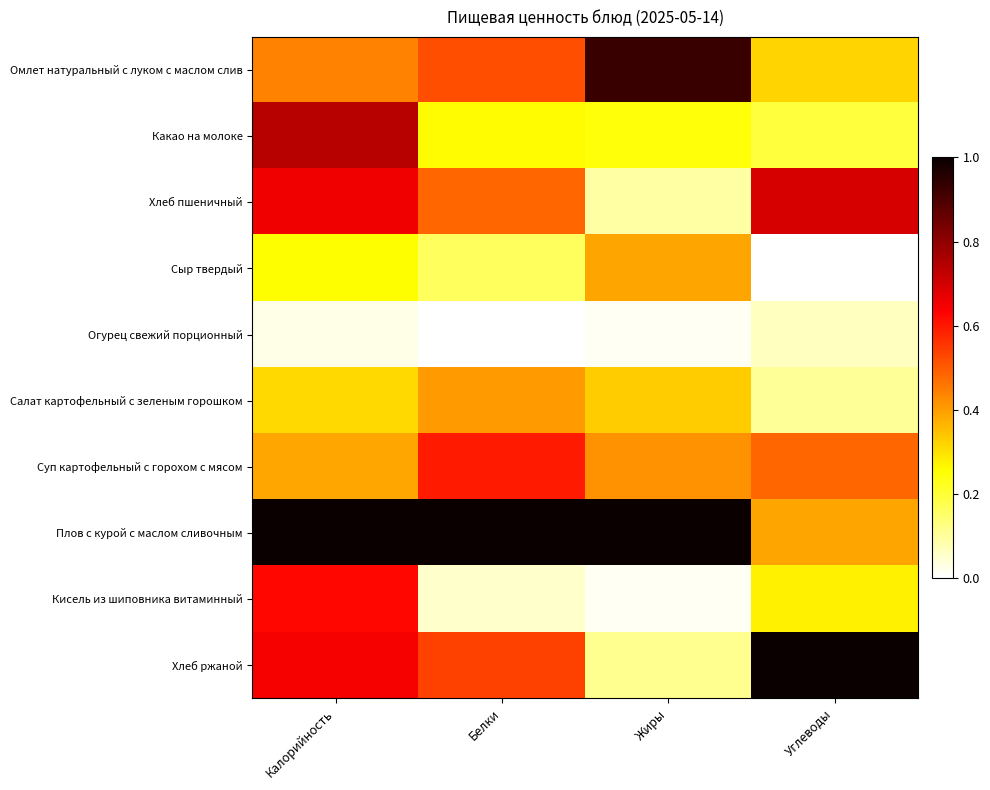

At how many categories does at least one series exceed 0?

4